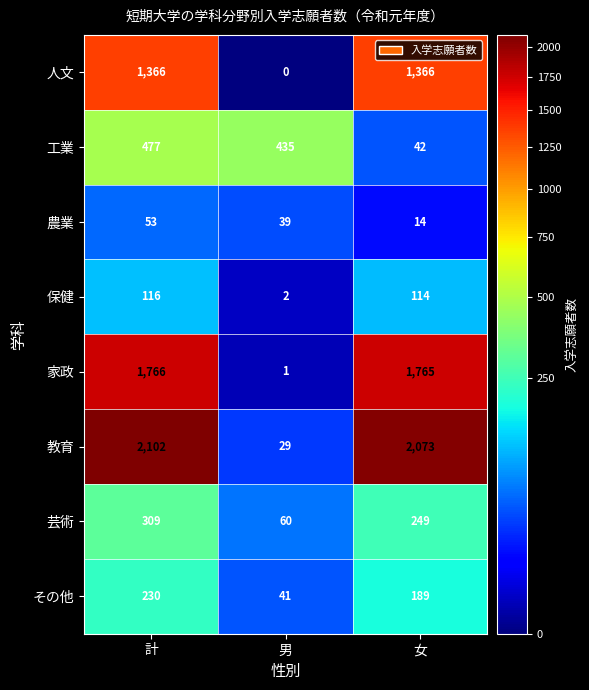

At which label does その他 first exceed 189?

計